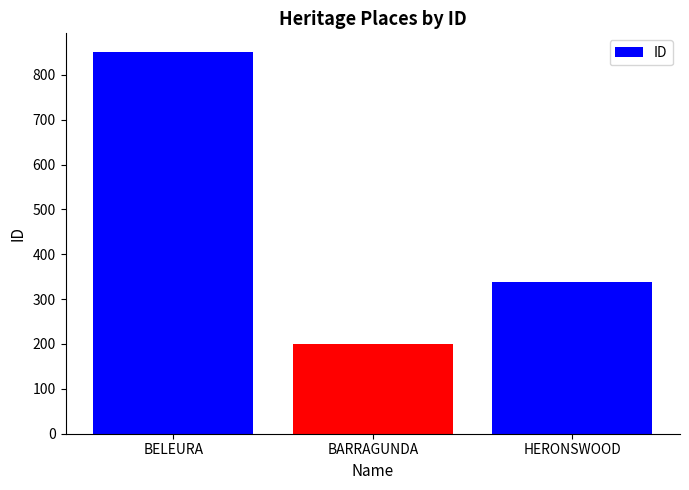

Reading right to left, transcribe all the data shown in this chart.

339	201	850